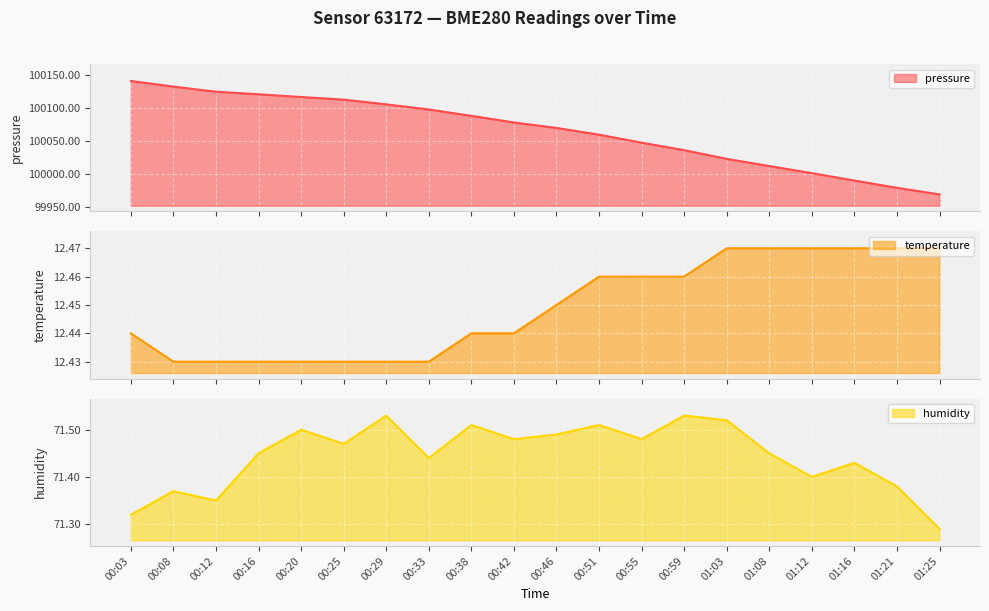

What is the sum of all temperature values?

249.0